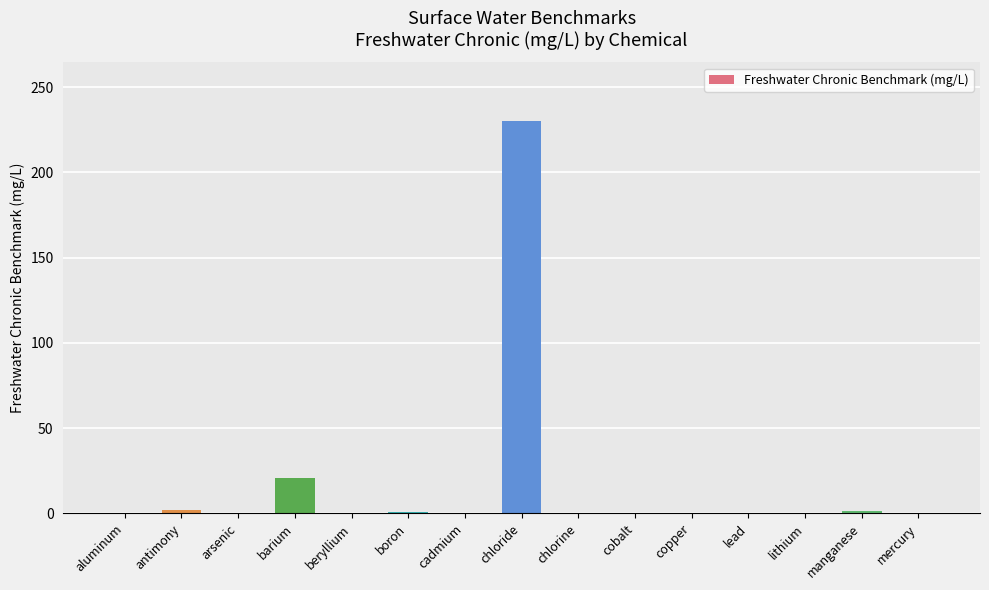

At which category does the chart reach its peak across all series?

chloride